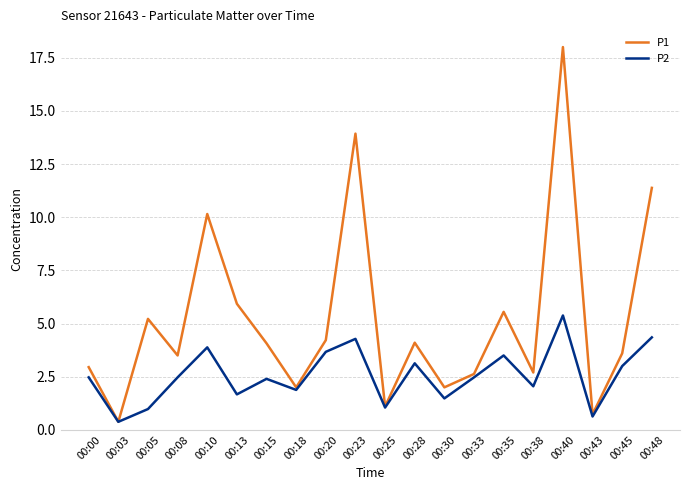

At which category is the sum across all series the highest?

00:40